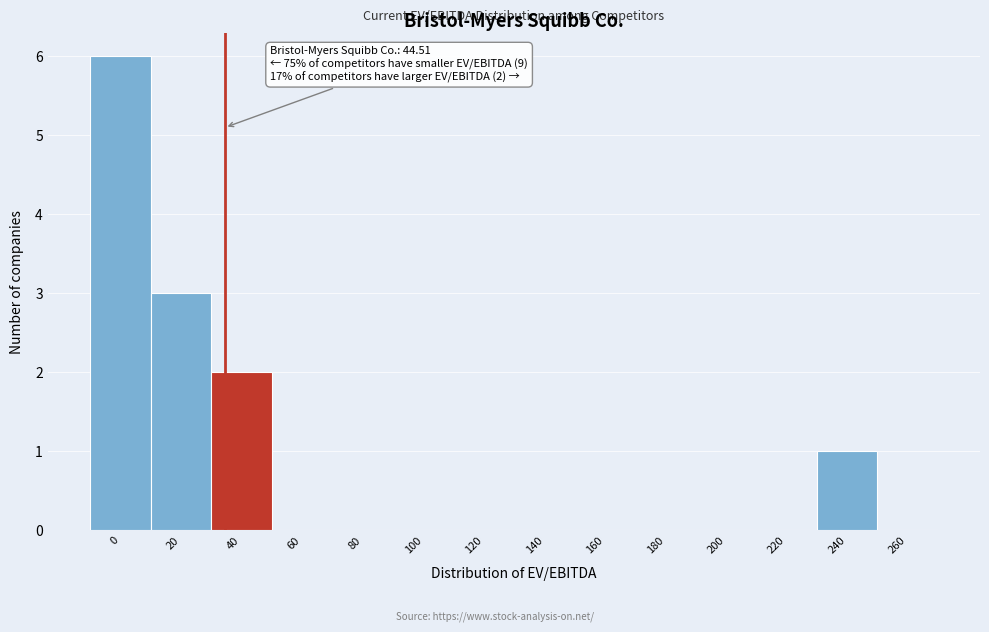

Reading left to right, list all the values displayed in this chart.

0=6	20=3	40=2	60=0	80=0	100=0	120=0	140=0	160=0	180=0	200=0	220=0	240=1	260=0